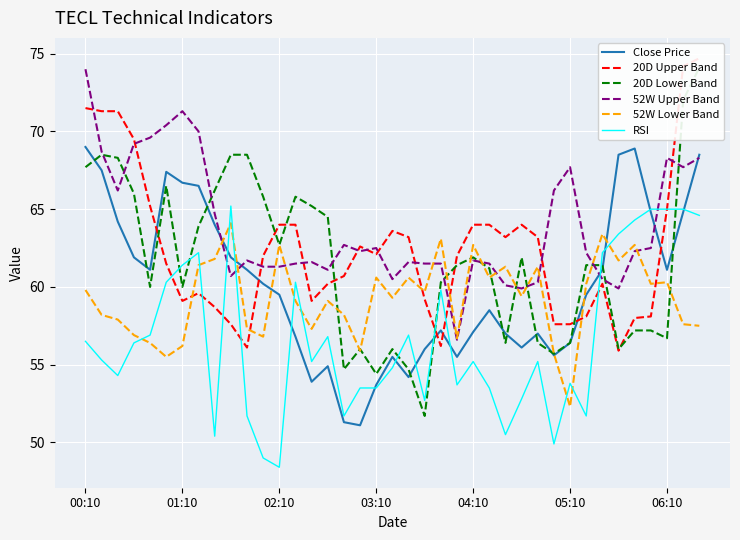

What is the lowest value of the 20D Lower Band series?

51.7